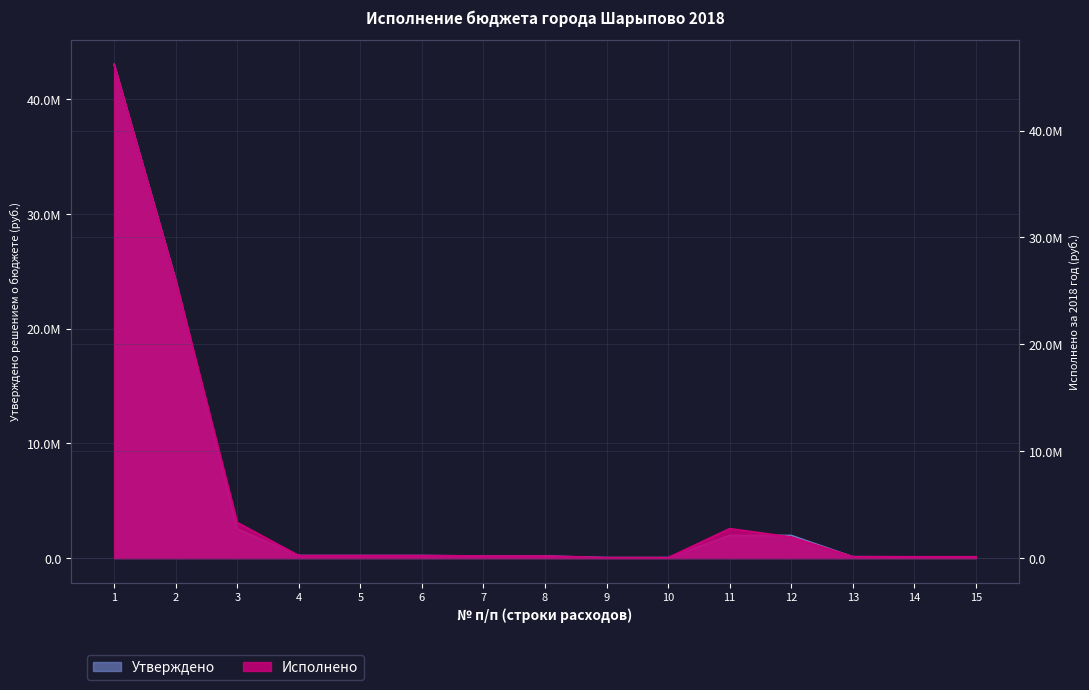

What is the average value of the Утверждено series?

5016820.0